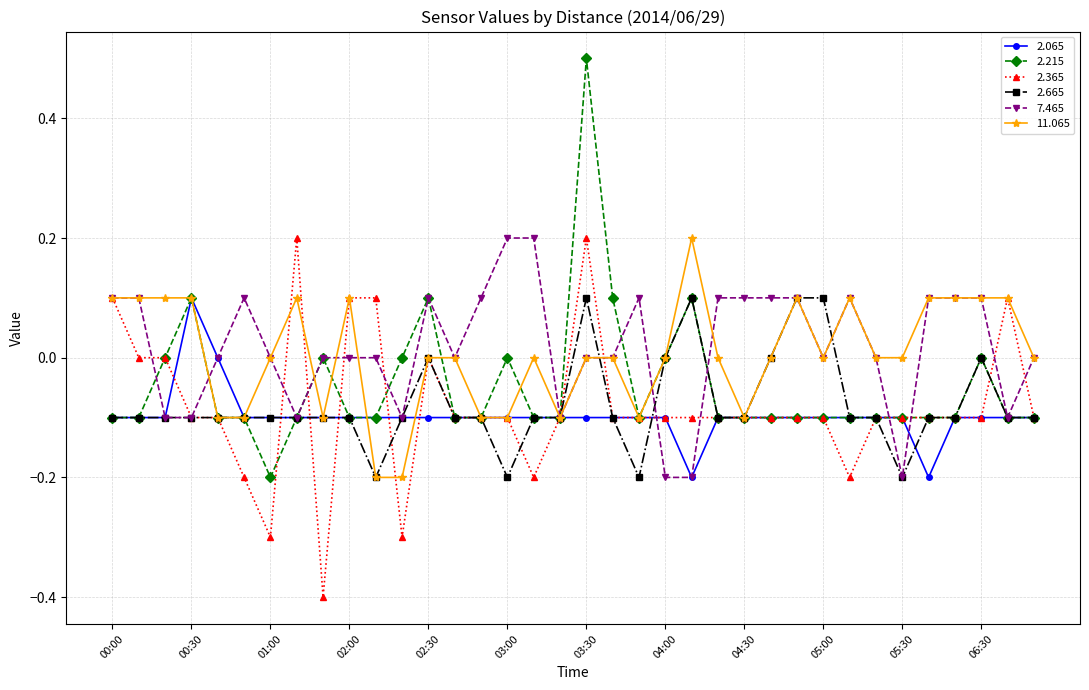

True or false: 7.465 has more than 2 points higher than both neighbors.

True